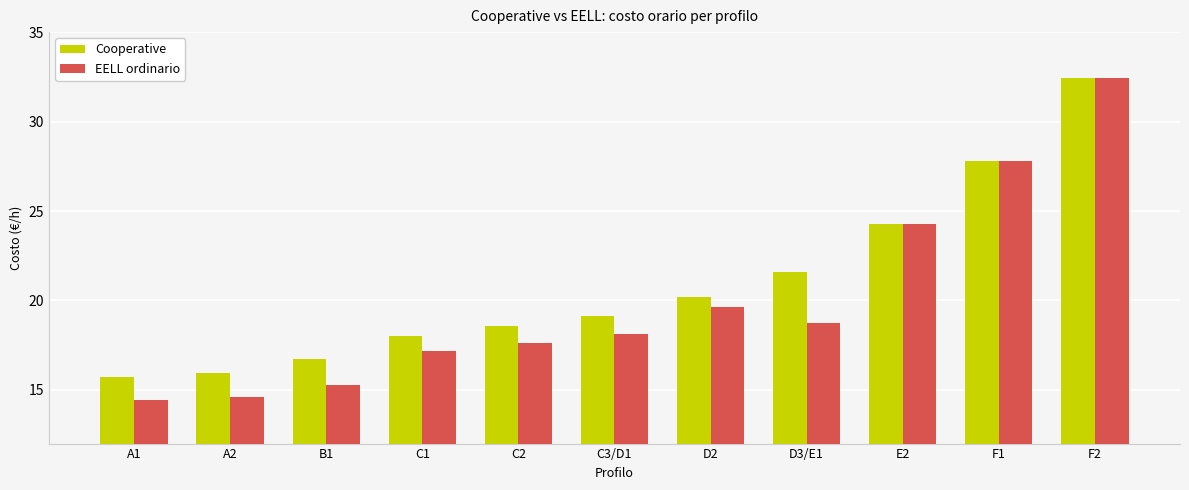

Is the value of EELL ordinario at F1 greater than the value of Cooperative at B1?

Yes